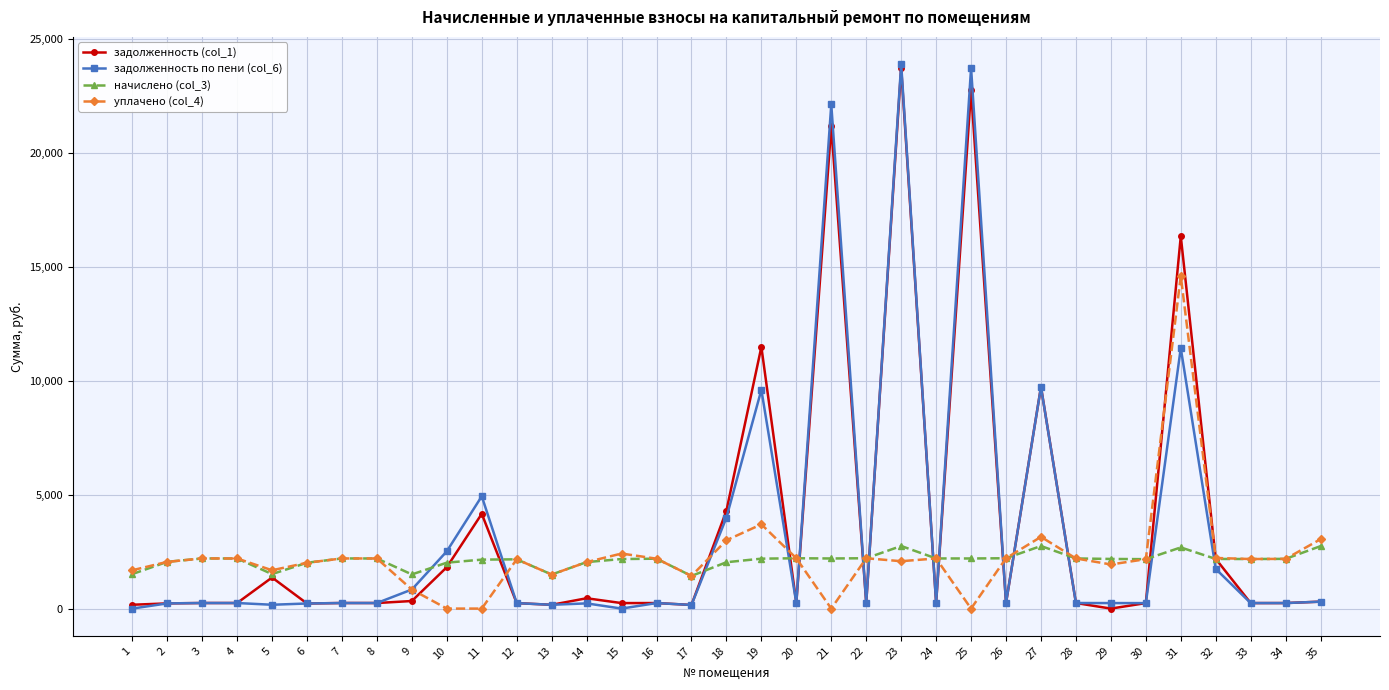

The value of уплачено (col_4) at 31 is 14600.0. True or false?

True